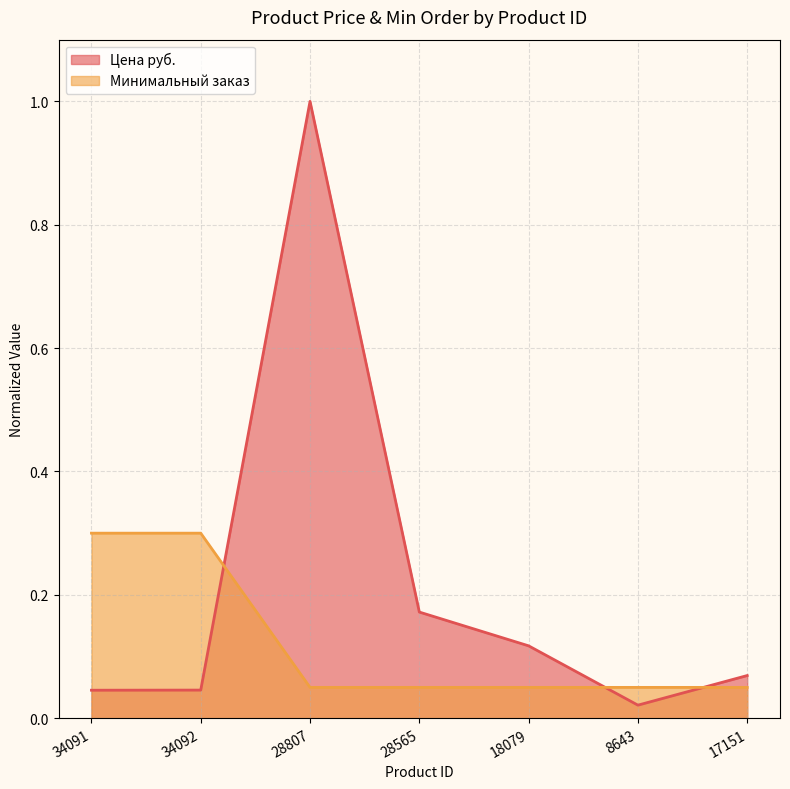

Reading left to right, list all the values displayed in this chart.

Цена руб.: 0.0	0.0	1.0	0.2	0.1	0.0	0.1
Минимальный заказ: 0.3	0.3	0.0	0.0	0.0	0.0	0.0